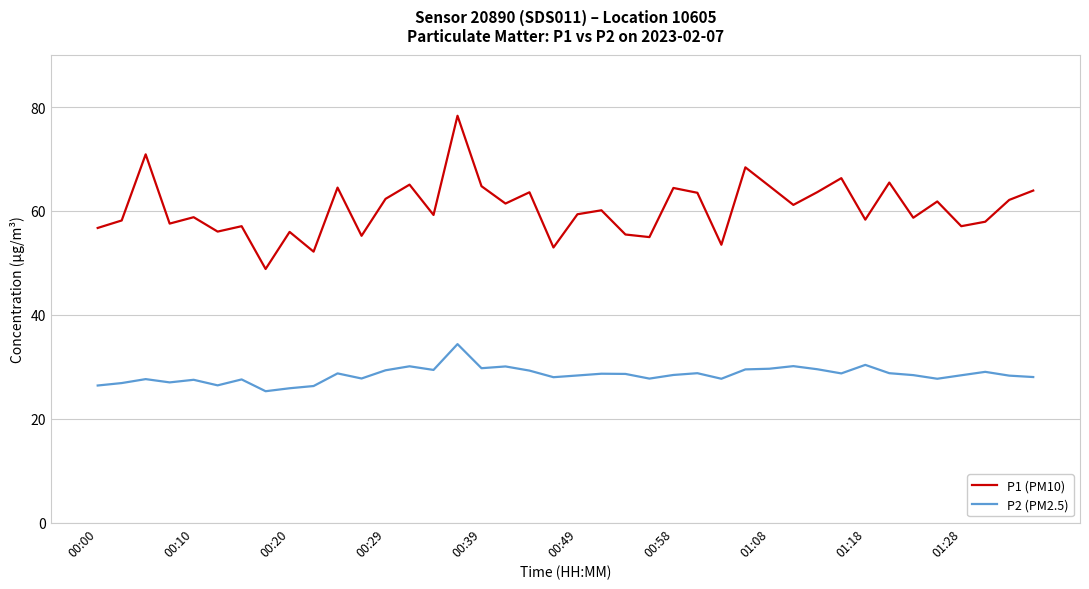

True or false: P1 (PM10) and P2 (PM2.5) cross at least once.

False